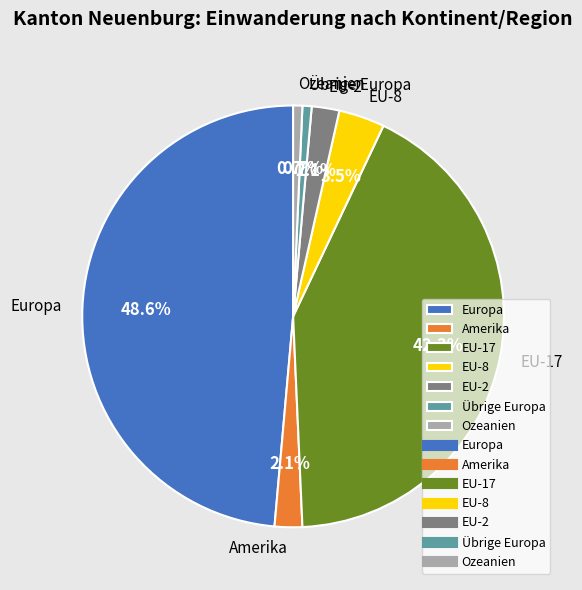

Which slice is the largest?

Europa